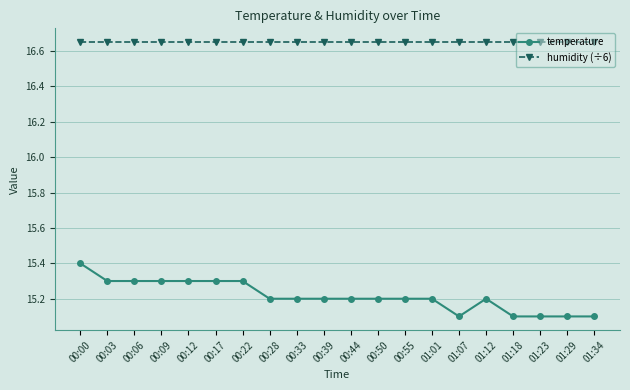

True or false: temperature and humidity (÷6) intersect in this chart.

False